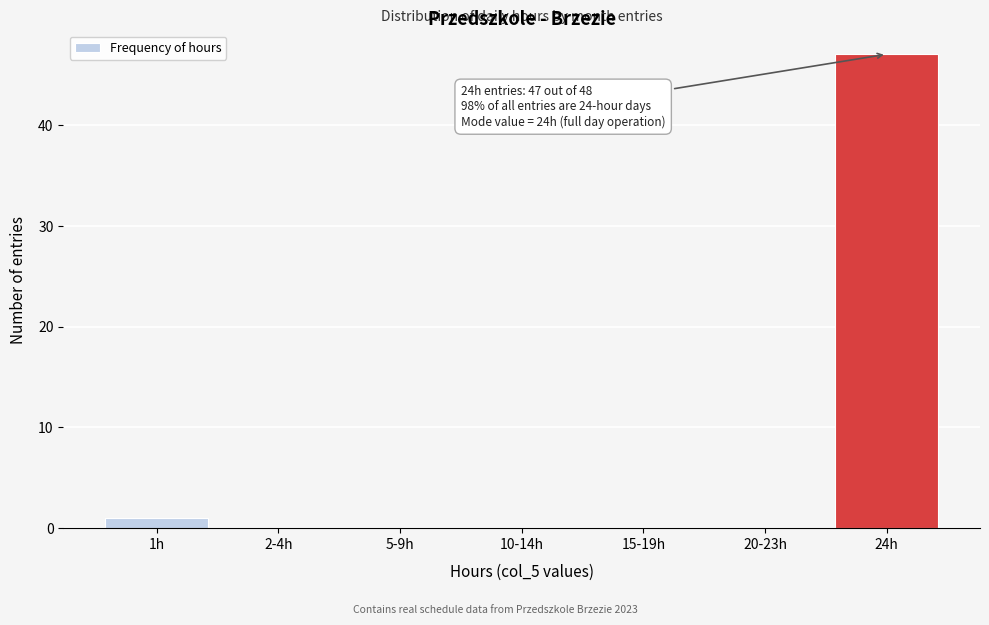

Reading left to right, extract all data points from this chart.

1h=1	2-4h=0	5-9h=0	10-14h=0	15-19h=0	20-23h=0	24h=47